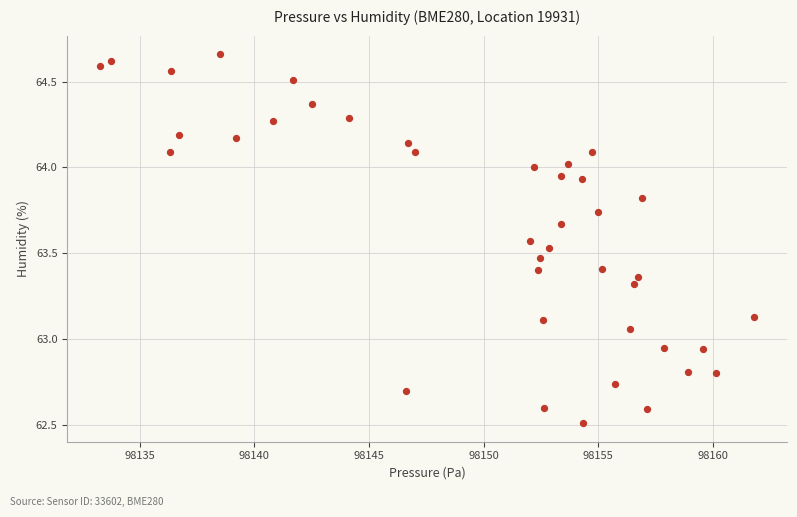

What is the range of X values (max minus min)?

28.5